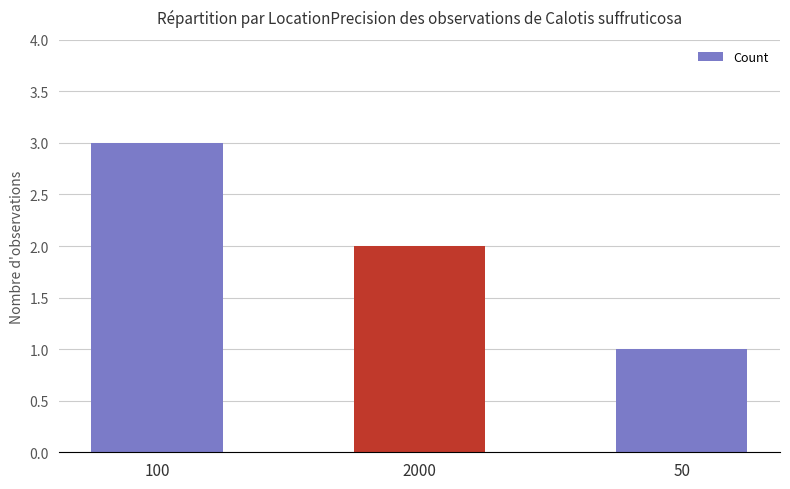

Reading right to left, what are all the values shown in this chart?

50=1	2000=2	100=3